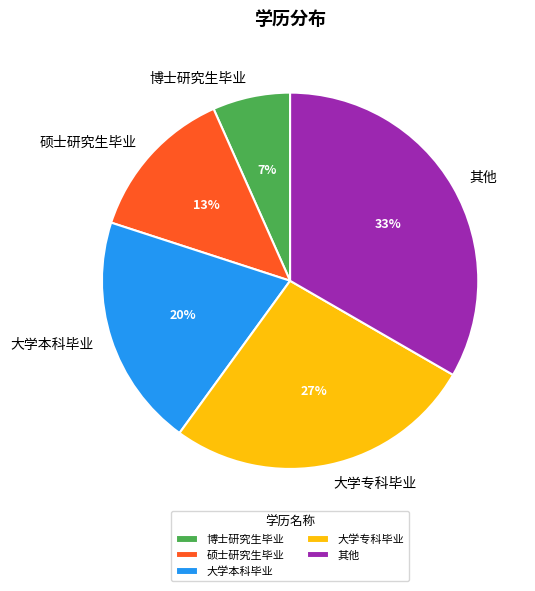

Do 其他 and 博士研究生毕业 together represent more than half of the pie?

No